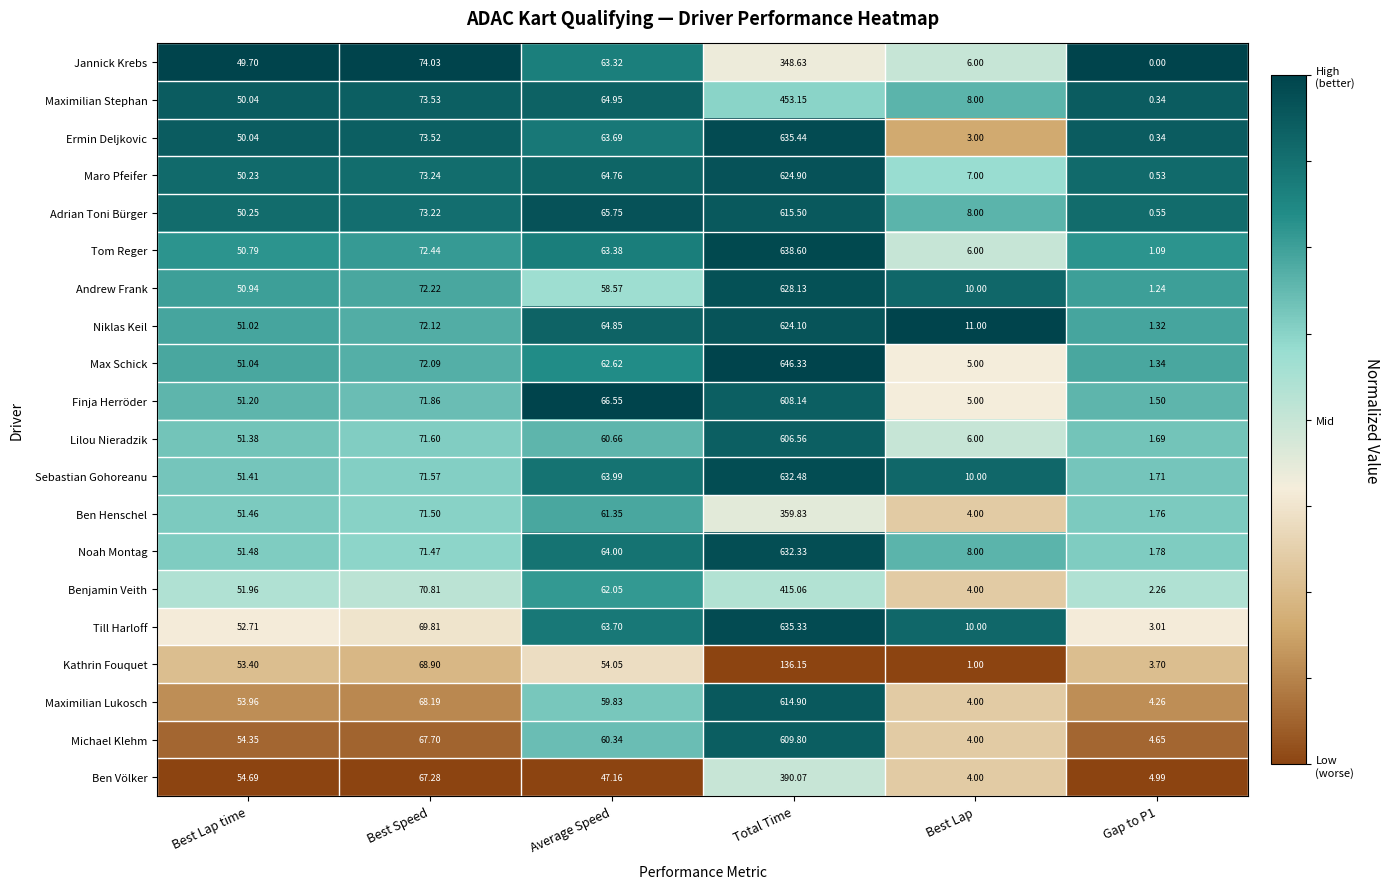

Is the value of Adrian Toni Bürger at Best Lap time greater than the value of Maximilian Stephan at Best Lap?

Yes